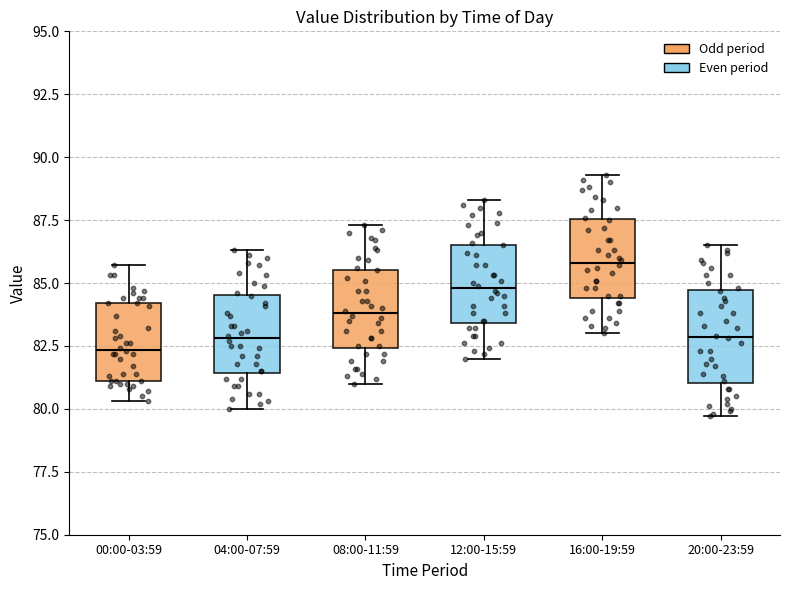

Reading left to right, read every box against the y-axis: the position of its median line, the range the box covers, and the ends of its whiskers. The values are not printed on the chart, so give them approximately, as read against the axis.

00:00-03:59: median 82.5, box 81.0 to 84.0, whiskers 80.5 to 85.5
04:00-07:59: median 83.0, box 81.5 to 84.5, whiskers 80.0 to 86.5
08:00-11:59: median 84.0, box 82.5 to 85.5, whiskers 81.0 to 87.5
12:00-15:59: median 85.0, box 83.5 to 86.5, whiskers 82.0 to 88.5
16:00-19:59: median 86.0, box 84.5 to 87.5, whiskers 83.0 to 89.5
20:00-23:59: median 83.0, box 81.0 to 84.5, whiskers 79.5 to 86.5